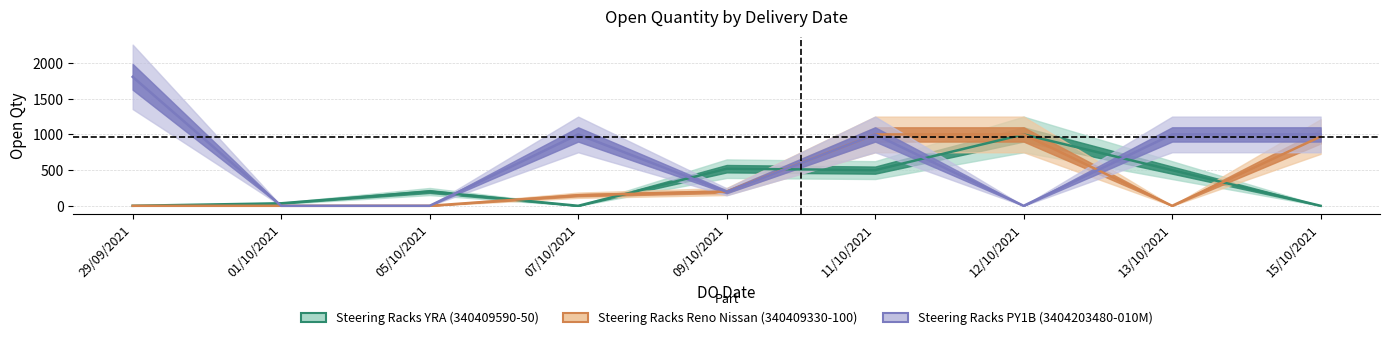

Where is the first local minimum for Steering Racks Reno Nissan (340409330-100)?

13/10/2021